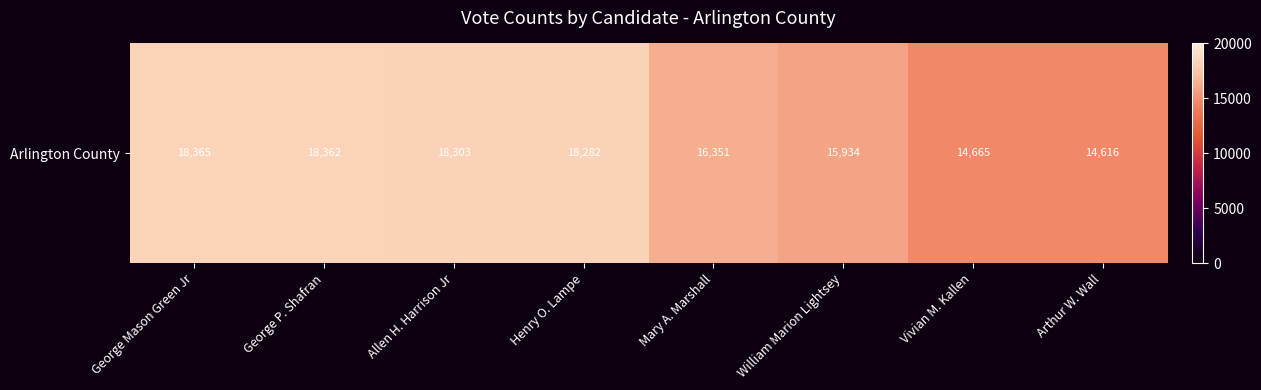

How many values are below 18282?

4